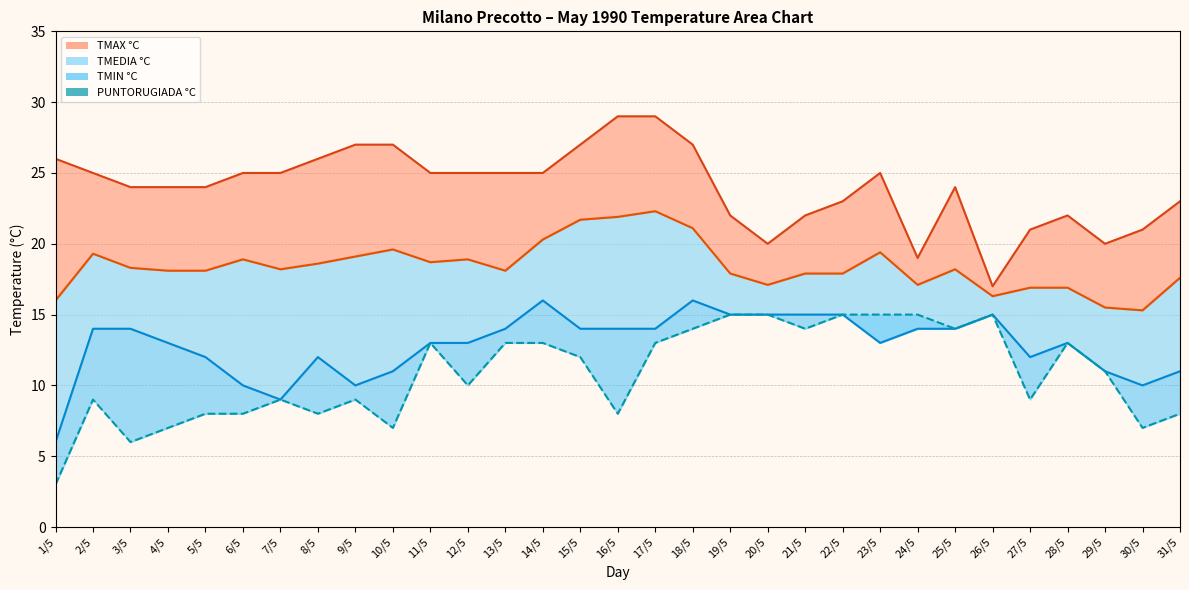

True or false: PUNTORUGIADA °C line and TMAX °C line cross at least once.

False